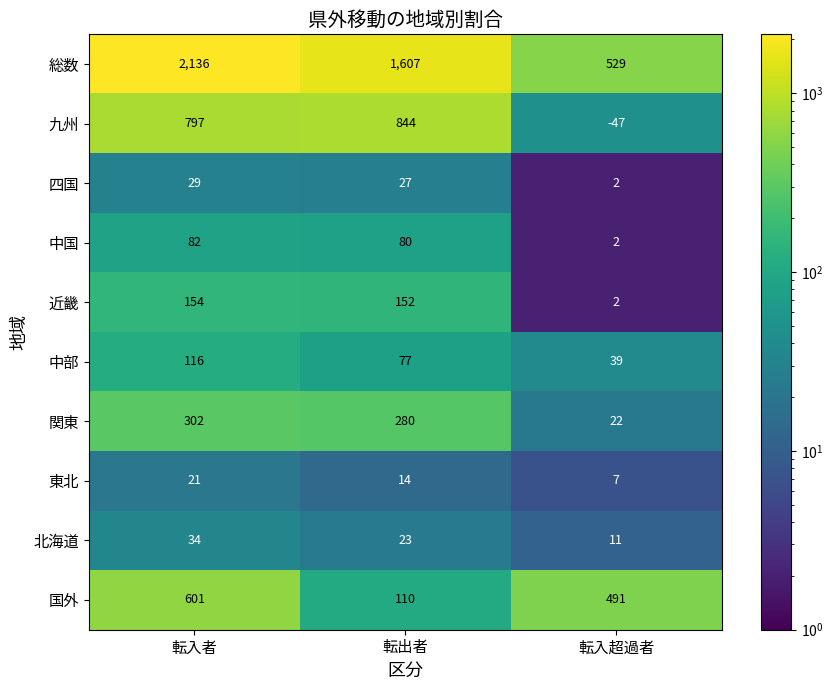

The 中部 series shows 77 at 転出者. True or false?

True